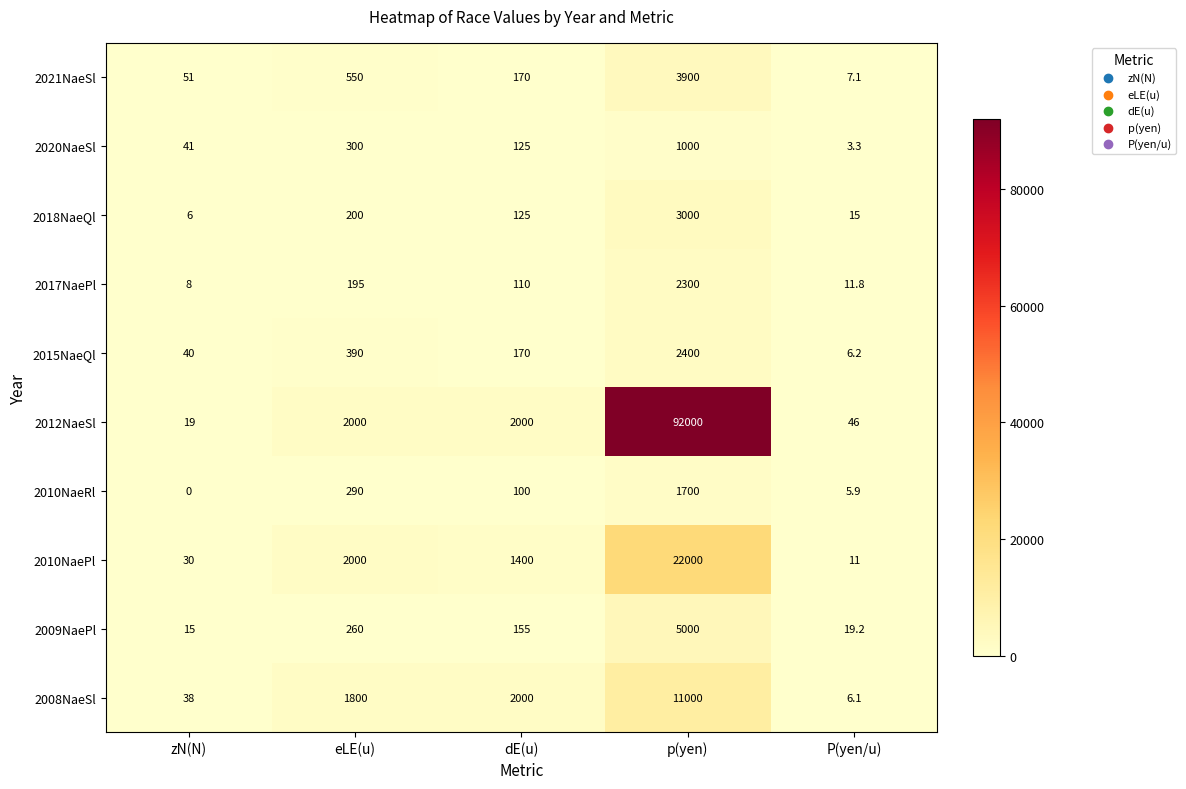

Where is 2015NaeQl nearest to the value 1203?

eLE(u)